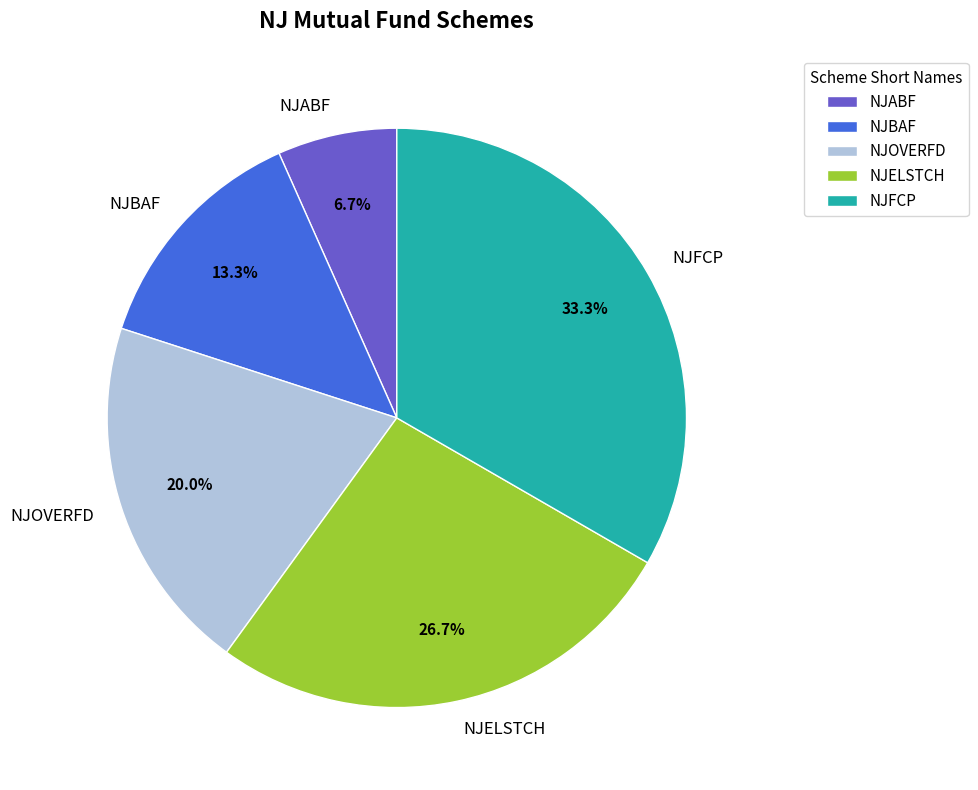

Between NJBAF and NJABF, which is larger?

NJBAF